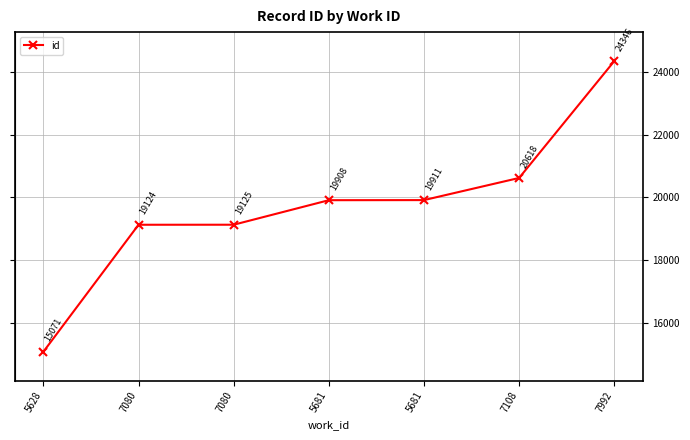

Reading left to right, list all the values displayed in this chart.

5628=15071	7080=19124	7080=19125	5681=19908	5681=19911	7108=20618	7992=24346